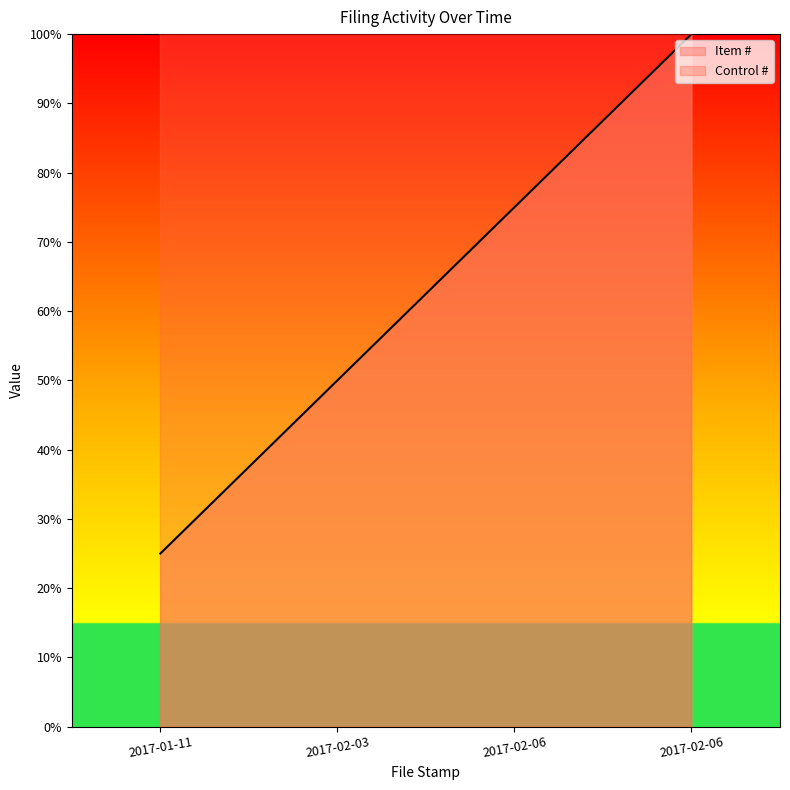

What is the average value?

0.6